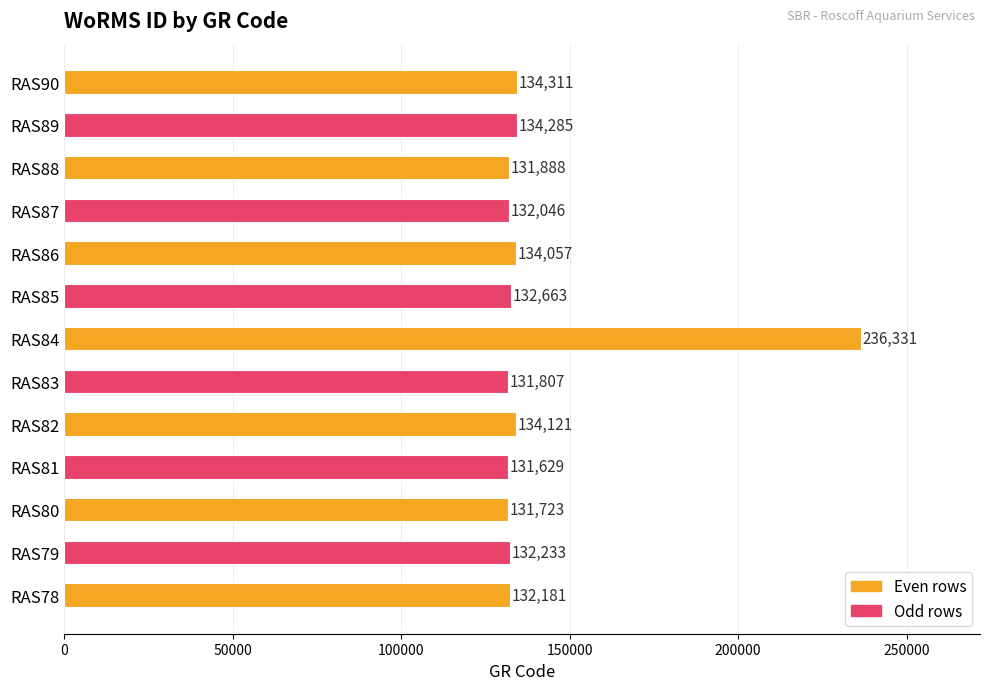

What value does the data have at RAS81, to the nearest 50?

131650